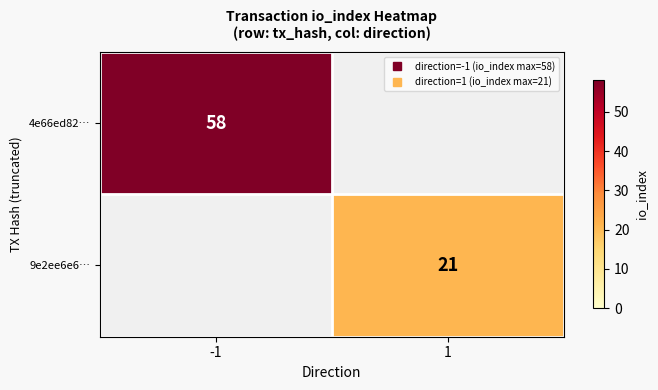

What is the sum of the 9e2ee6e6… values at -1 and 1?

21